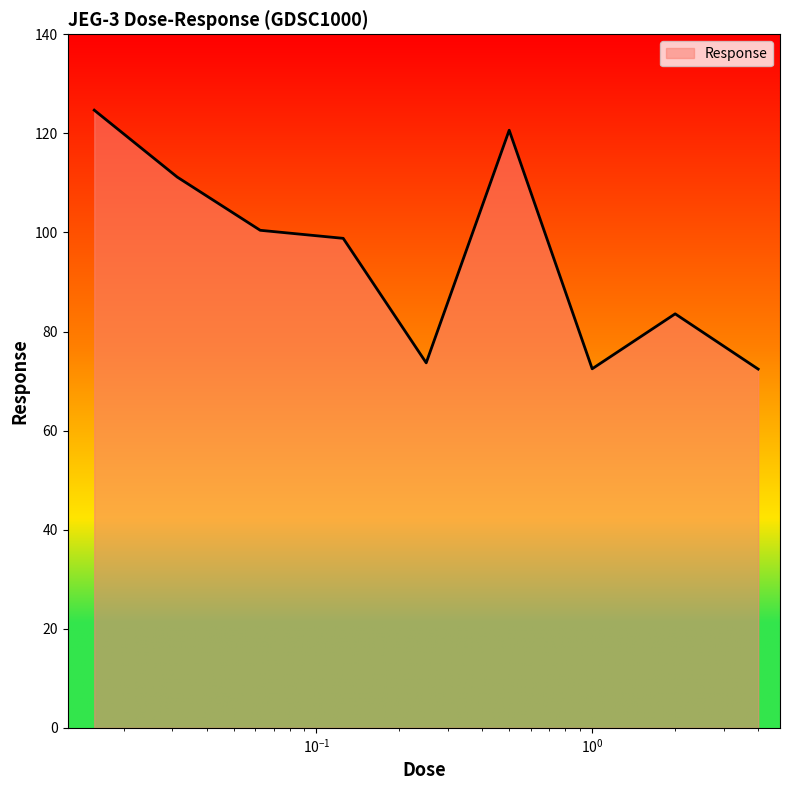

What is the smallest value displayed?

72.4